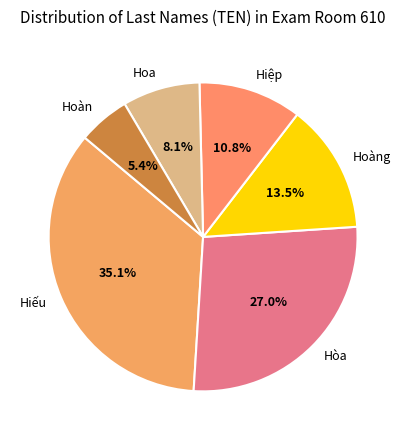

Does any single category account for the majority?

No